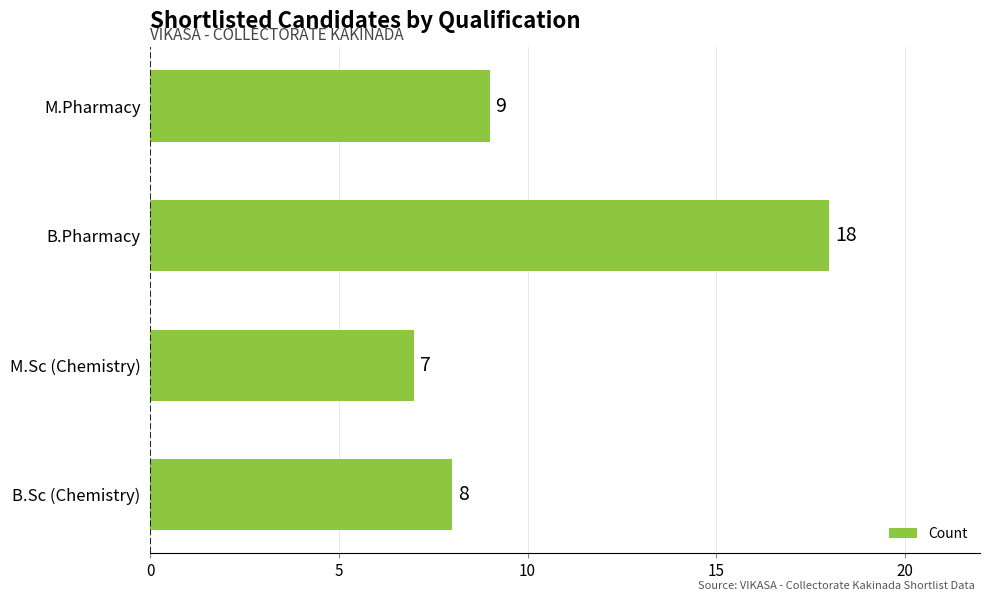

Which label corresponds to the largest value in the chart?

B.Pharmacy